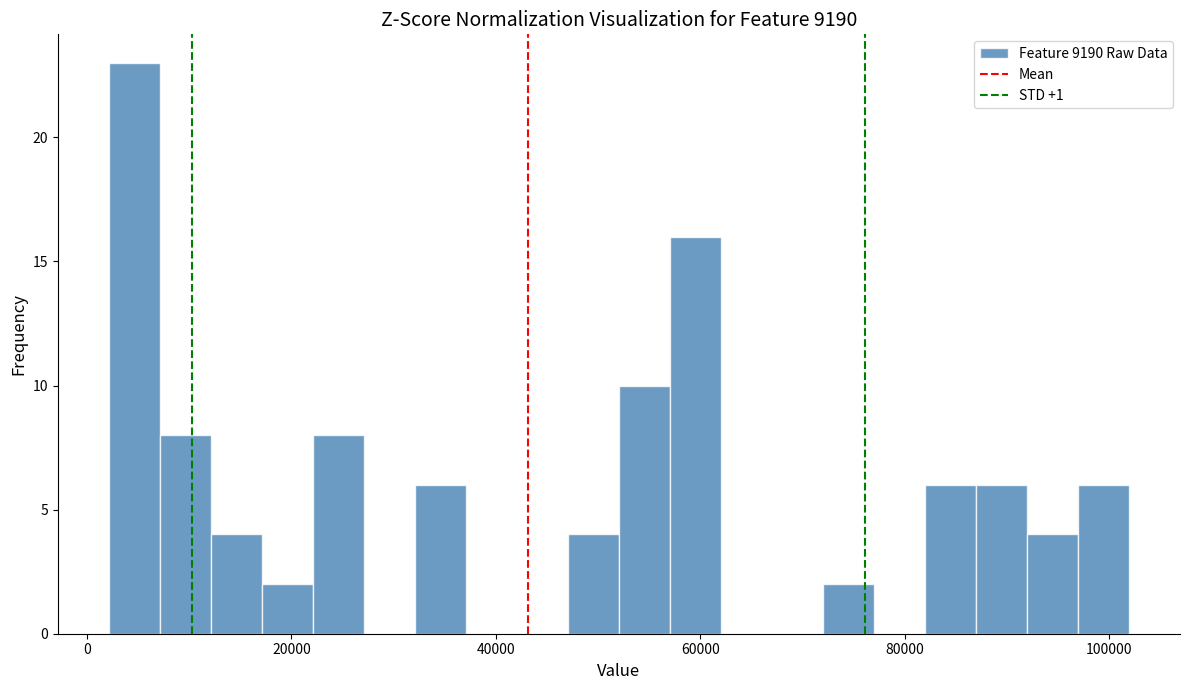

Around what value on the x-axis is the tallest bar? Give the approximate position of its centre, as read against the axis.

4000